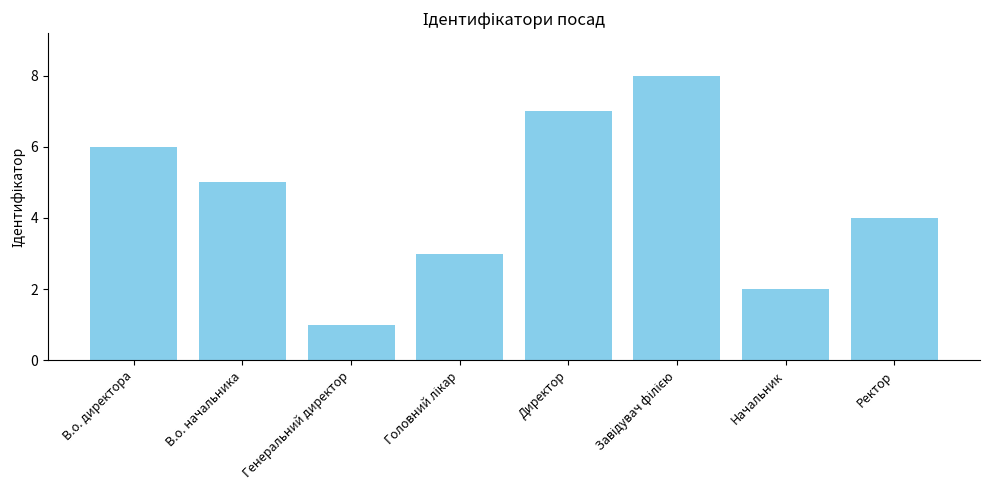

What is the minimum value shown in the chart?

1